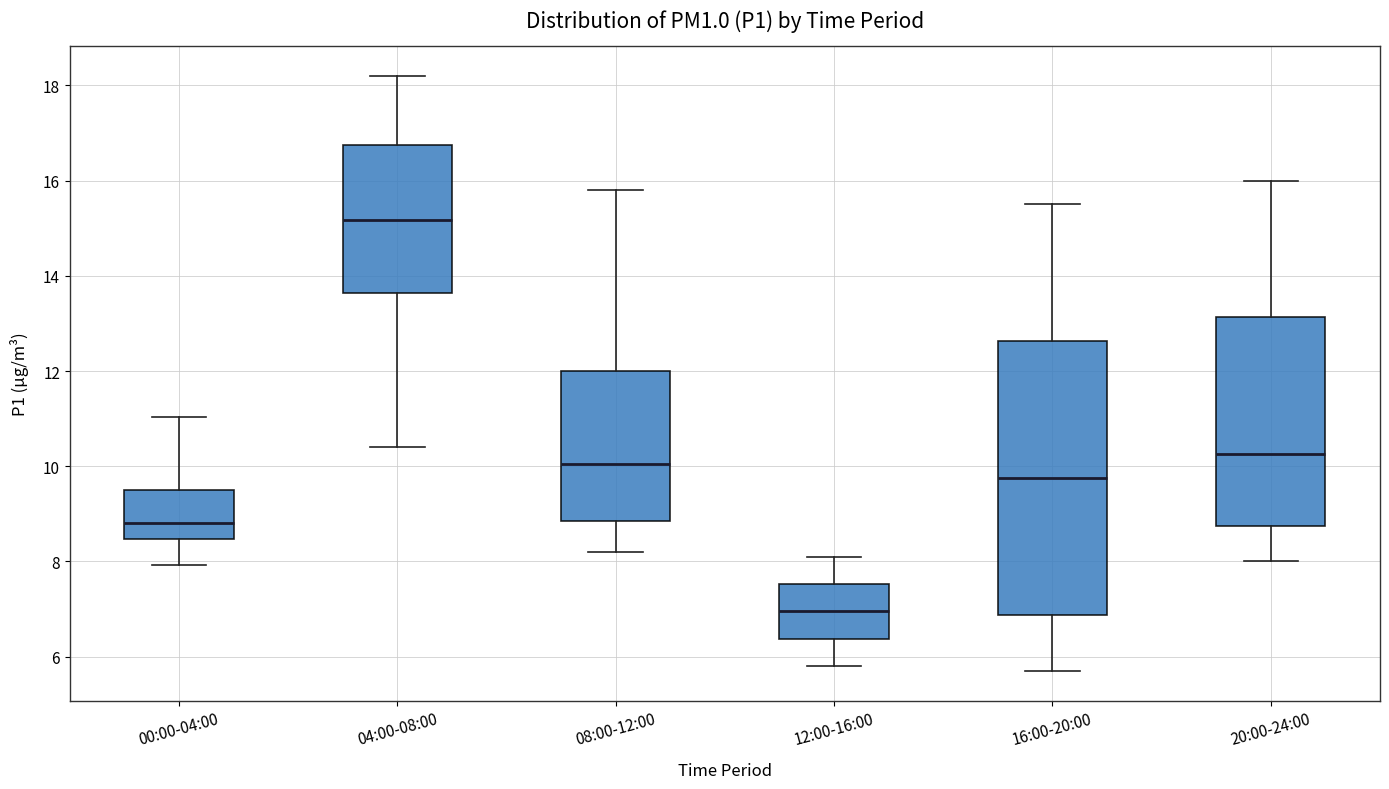

Comparing the boxes themselves (not the whiskers), which one is the tallest?

16:00-20:00